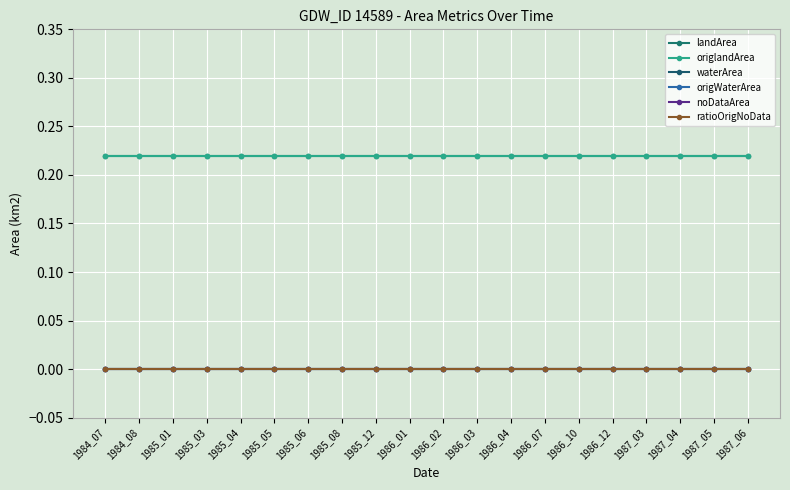

True or false: waterArea and origlandArea intersect in this chart.

False